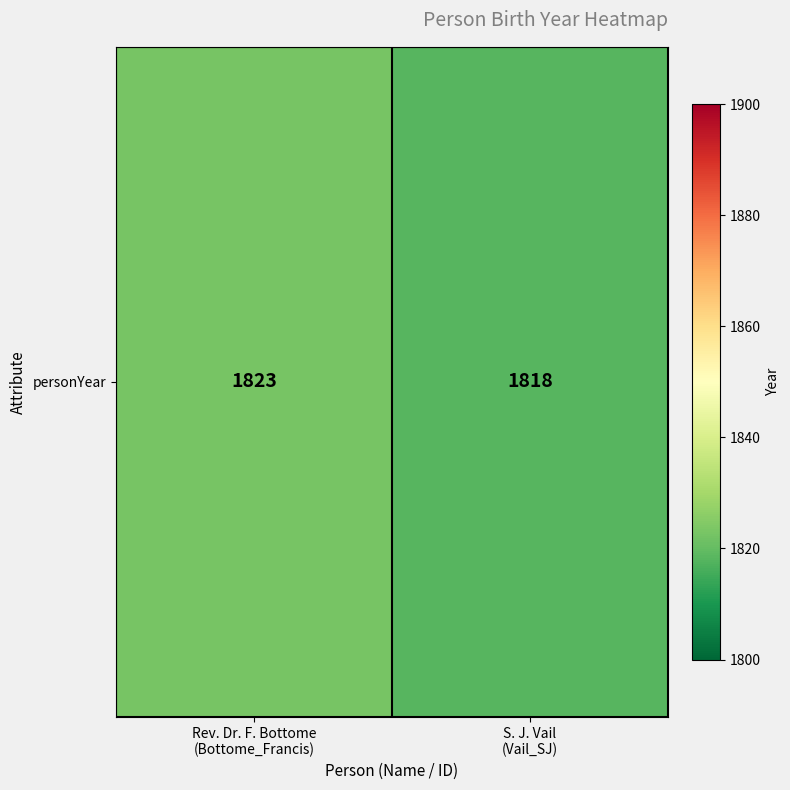

What is the change in value from Rev. Dr. F. Bottome
(Bottome_Francis) to S. J. Vail
(Vail_SJ)?

-5